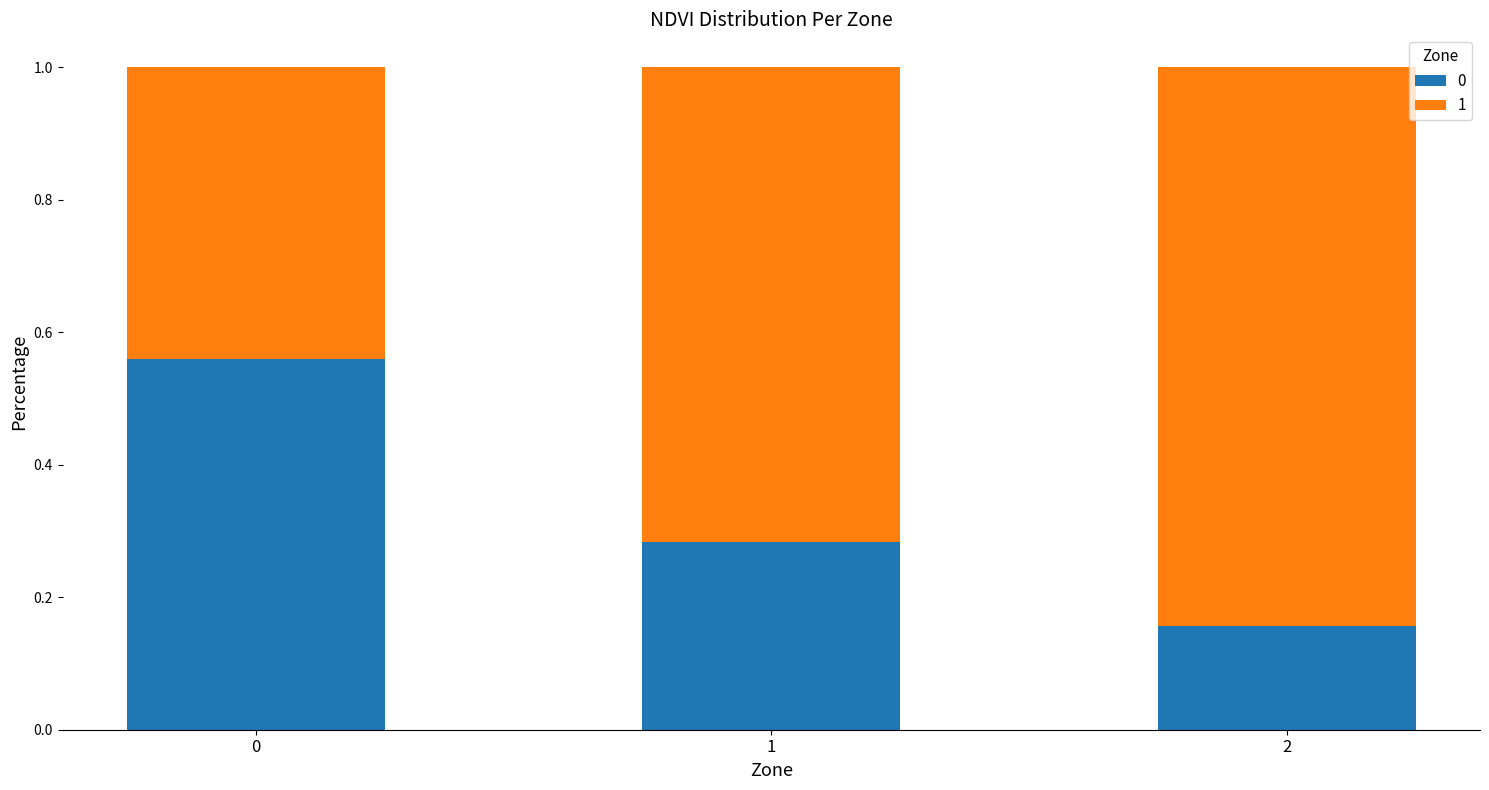

What is the total value across all series at 0?

1.0